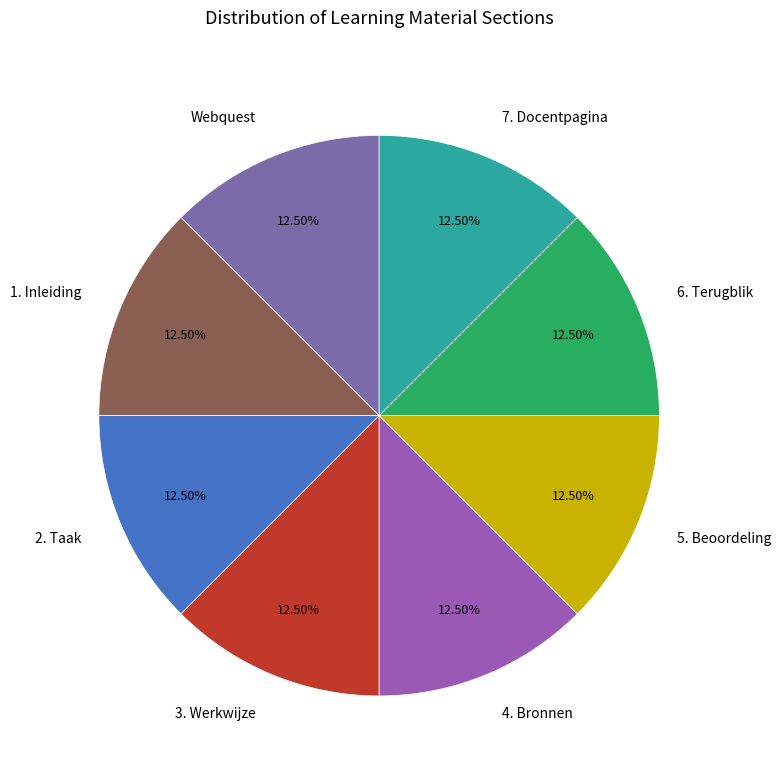

Is there a majority slice in this chart?

No